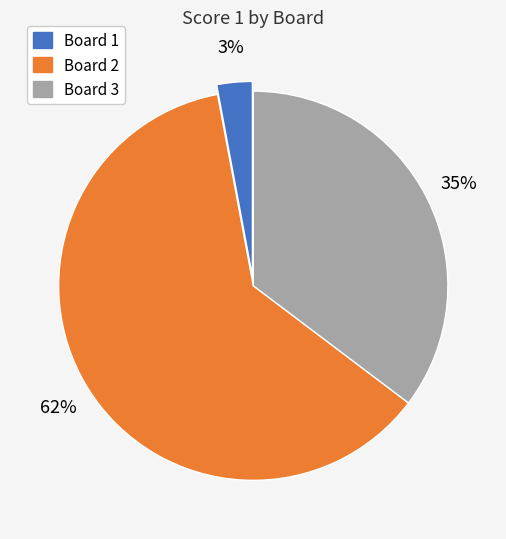

Combined, do Board 3 and Board 1 account for over 50%?

No